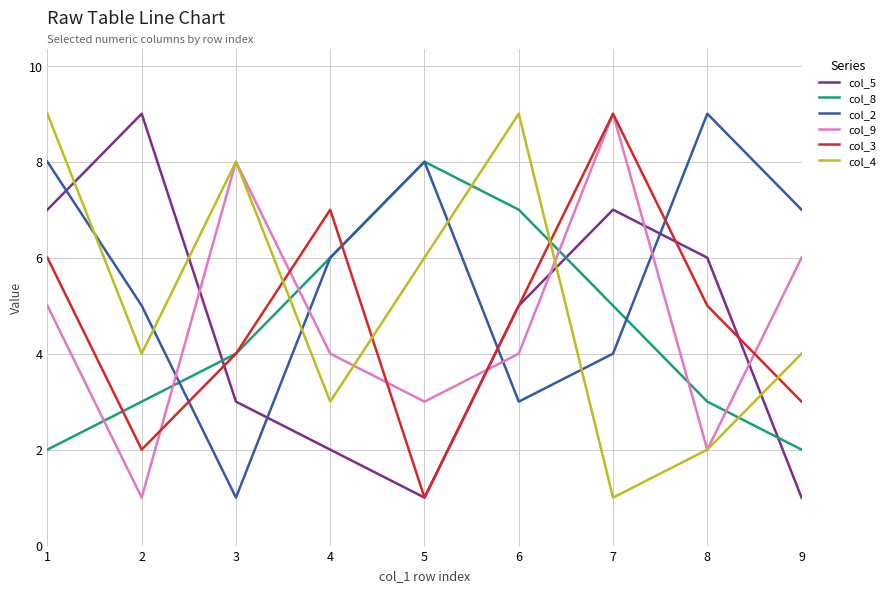

What is the difference between the second highest and minimum values in the col_4 series?

8